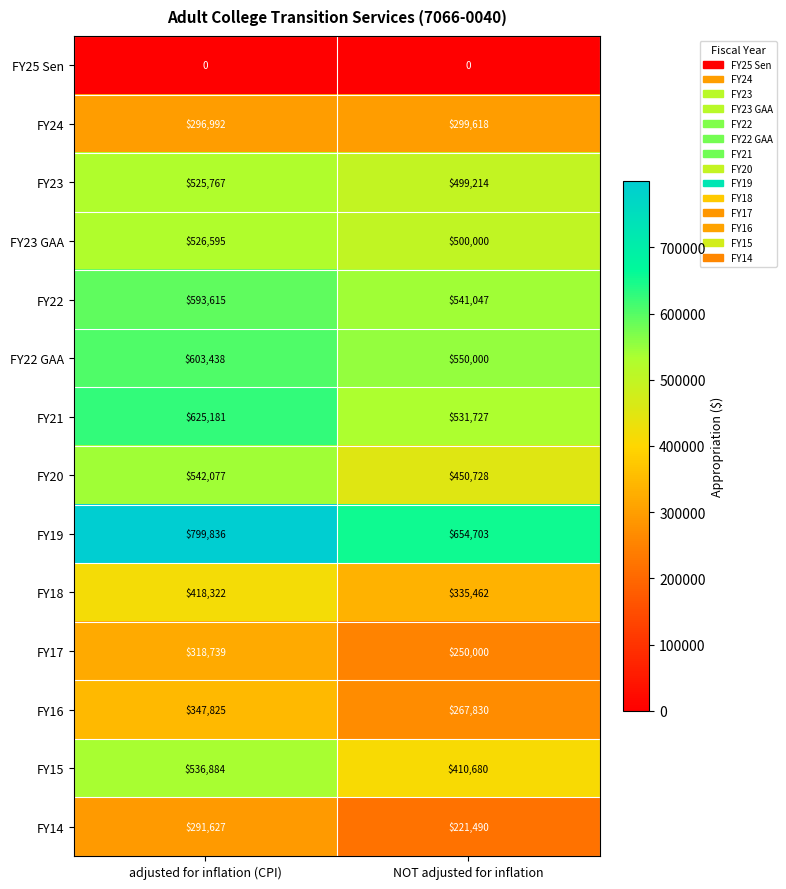

How many series are shown in this chart?

14